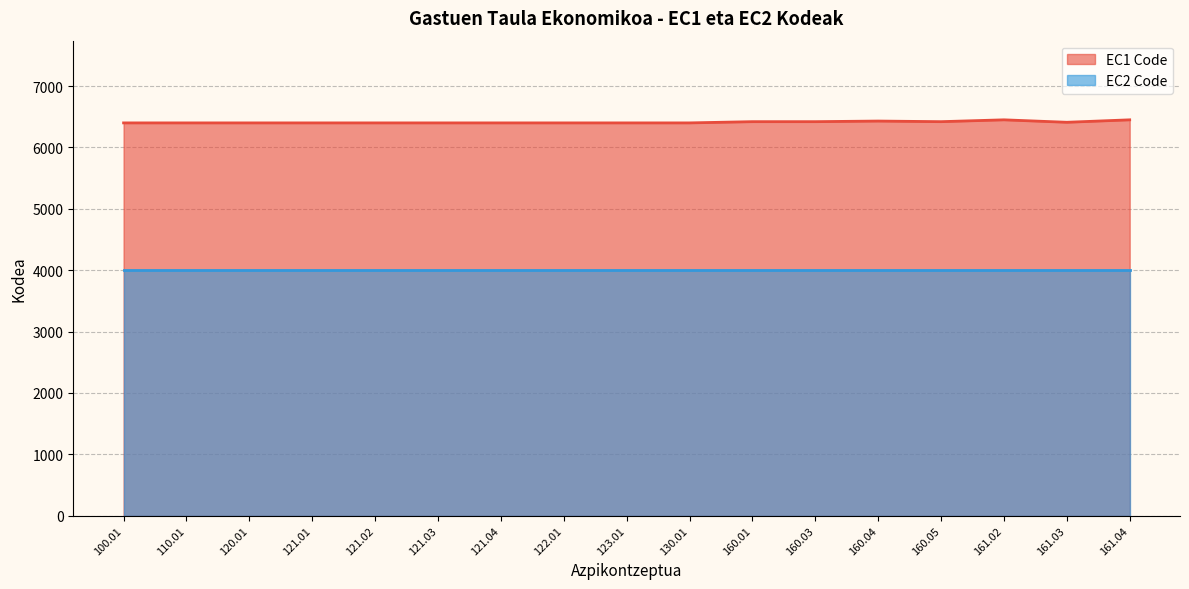

What position from the right is 122.01?

10